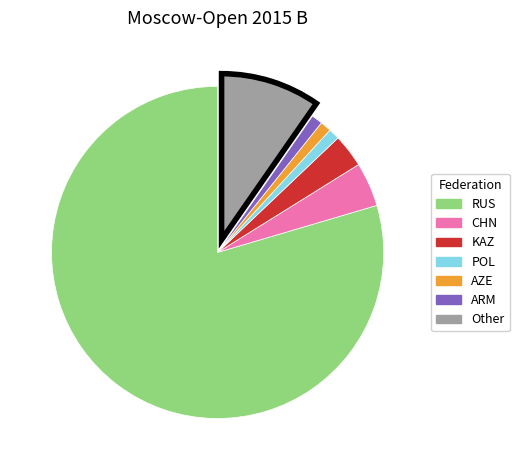

Which slice is the largest?

RUS